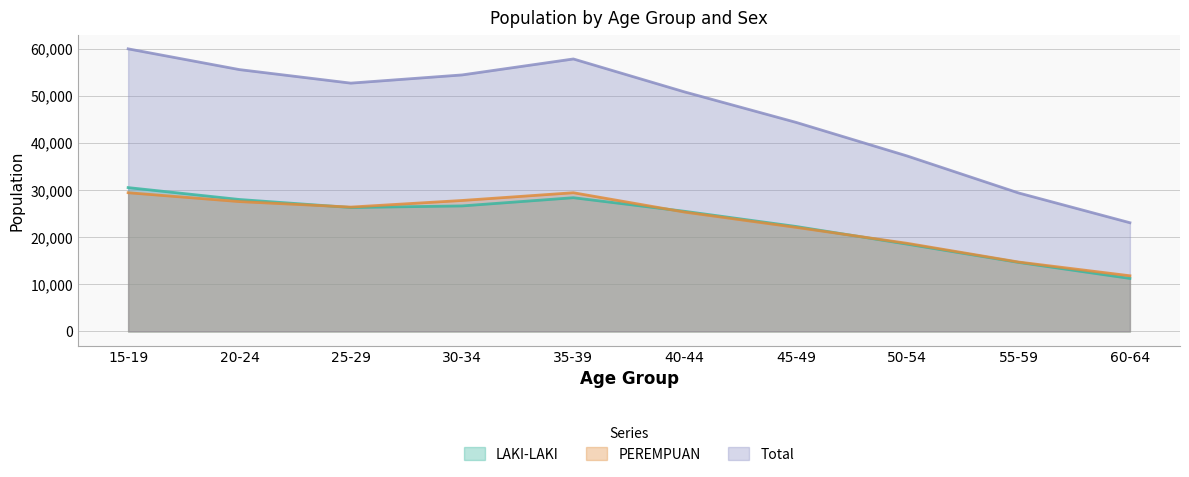

Reading left to right, extract all data points from this chart.

LAKI-LAKI: 30517	27995	26294	26631	28373	25487	22272	18520	14652	11252
PEREMPUAN: 29432	27551	26384	27786	29430	25321	22085	18696	14728	11815
Total: 59949	55546	52678	54417	57803	50808	44357	37216	29380	23067